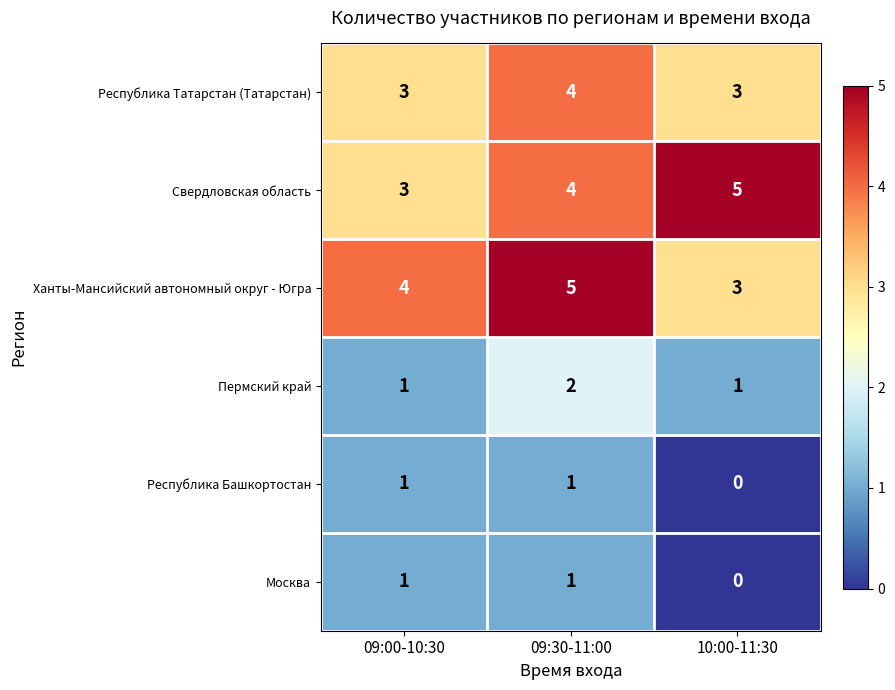

Between 09:30-11:00 and 10:00-11:30, which series saw the biggest shift?

Ханты-Мансийский автономный округ - Югра